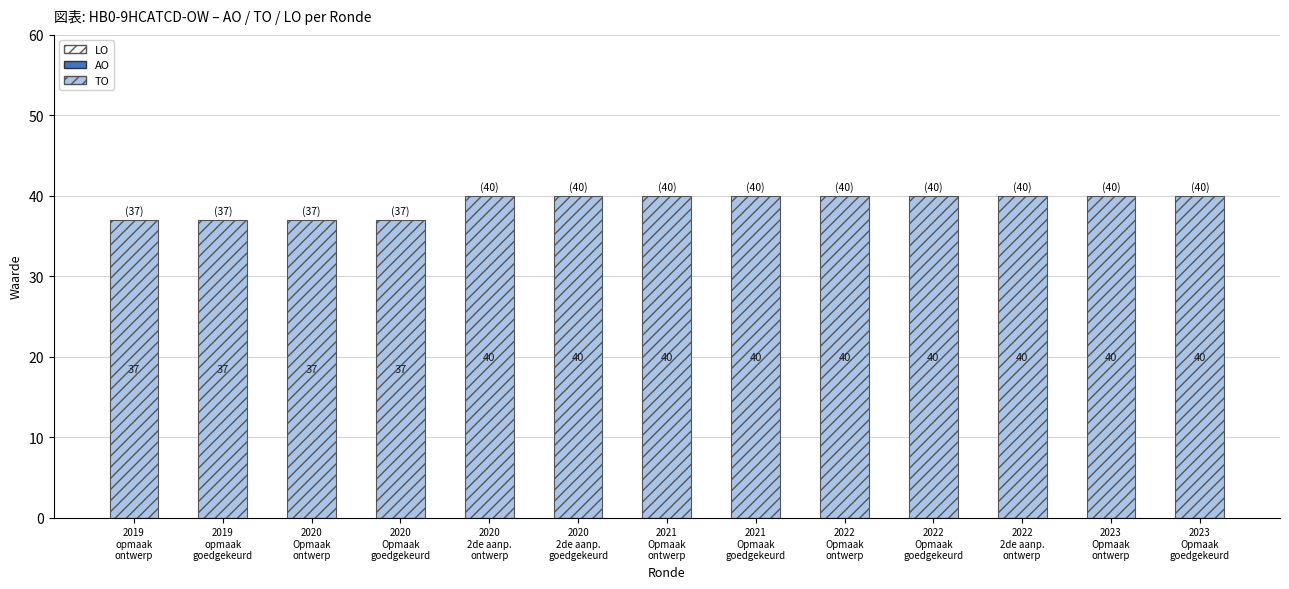

How many values are between 37 and 40?

13